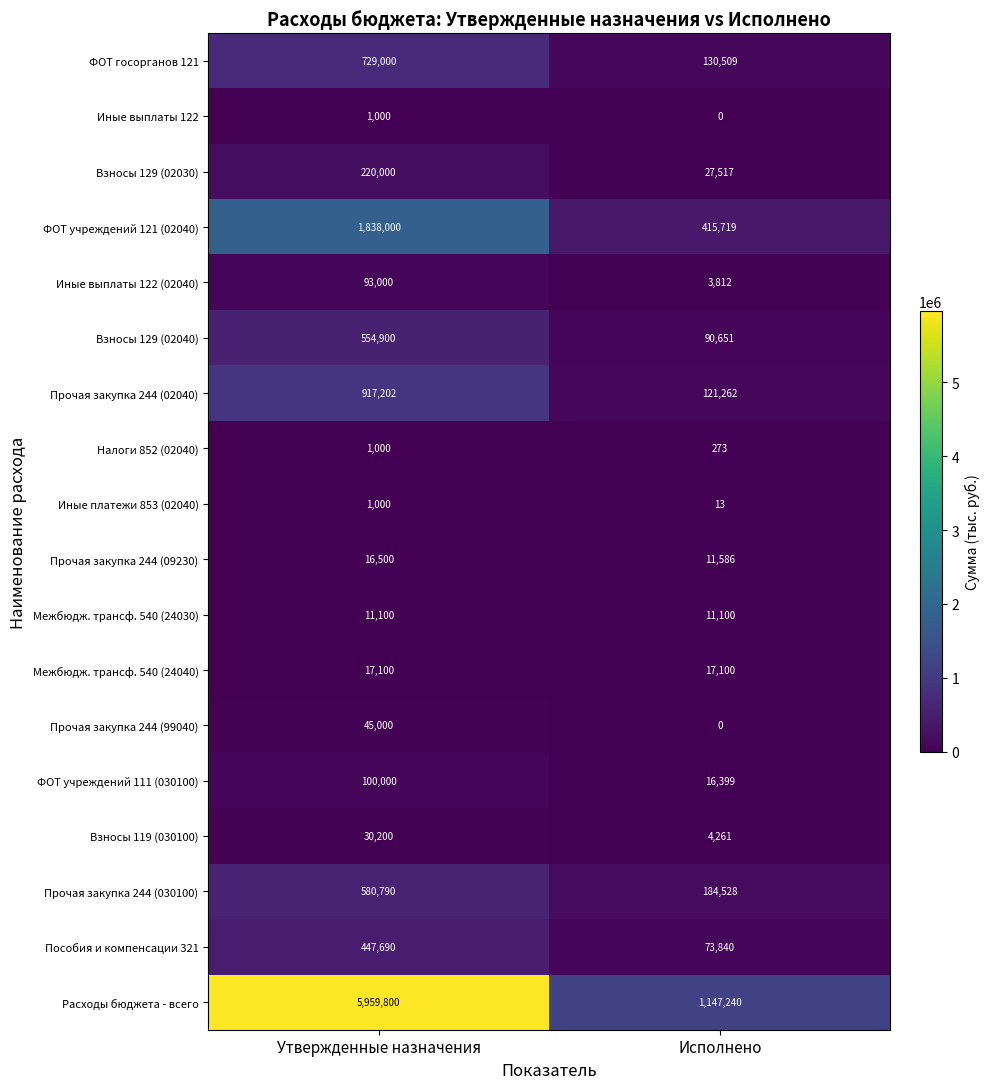

What is the difference between the highest and lowest values at Исполнено?

1147240